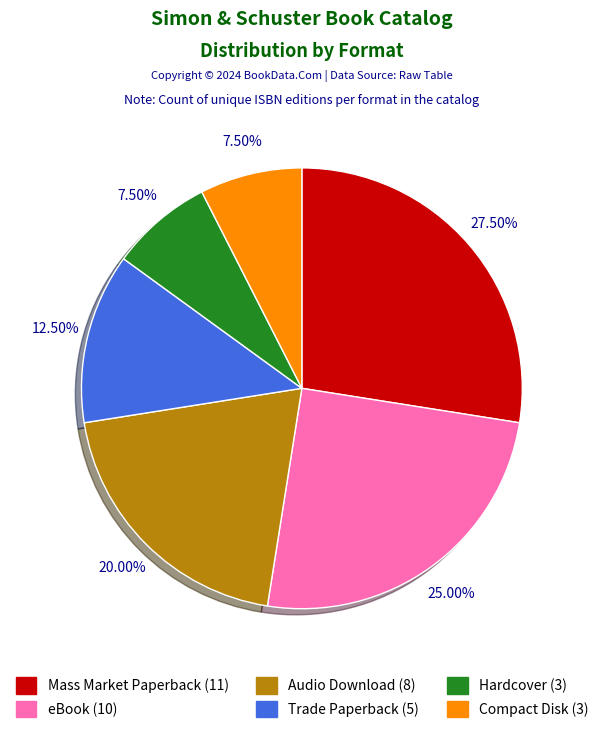

Is it true that Trade Paperback is 25% of the pie?

False